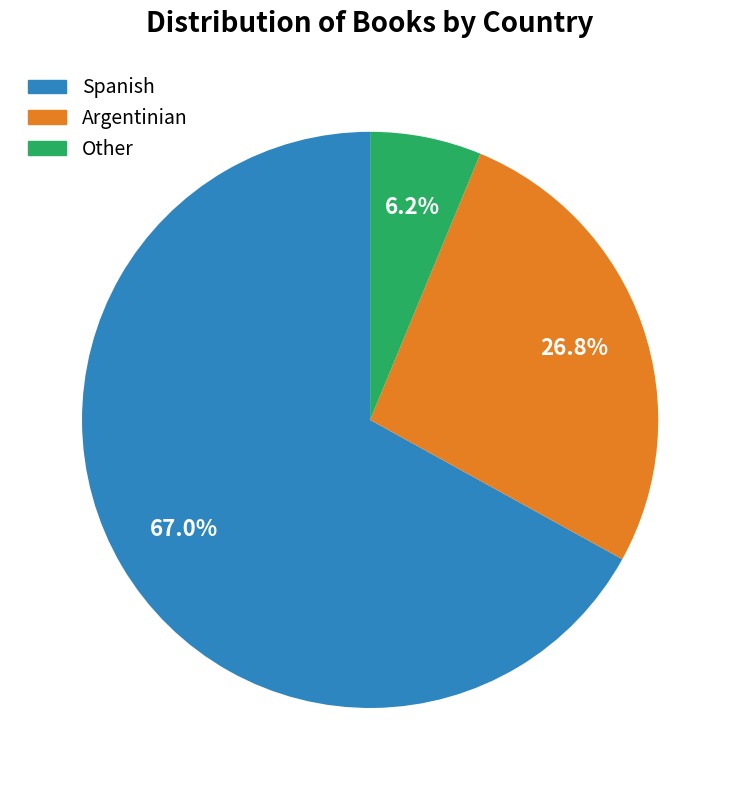

To the nearest percent, what is the difference between the largest and smallest slice percentages?

61%